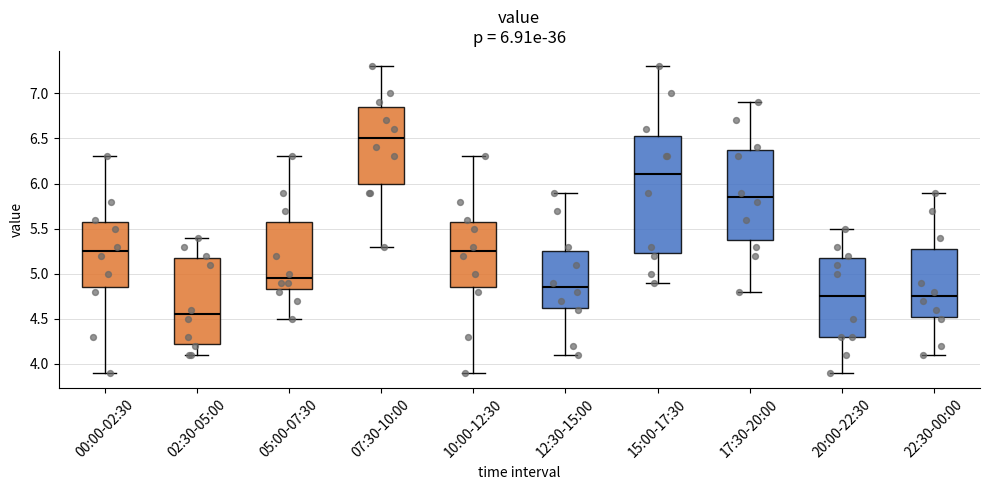

Comparing the boxes themselves (not the whiskers), which one is the tallest?

15:00-17:30